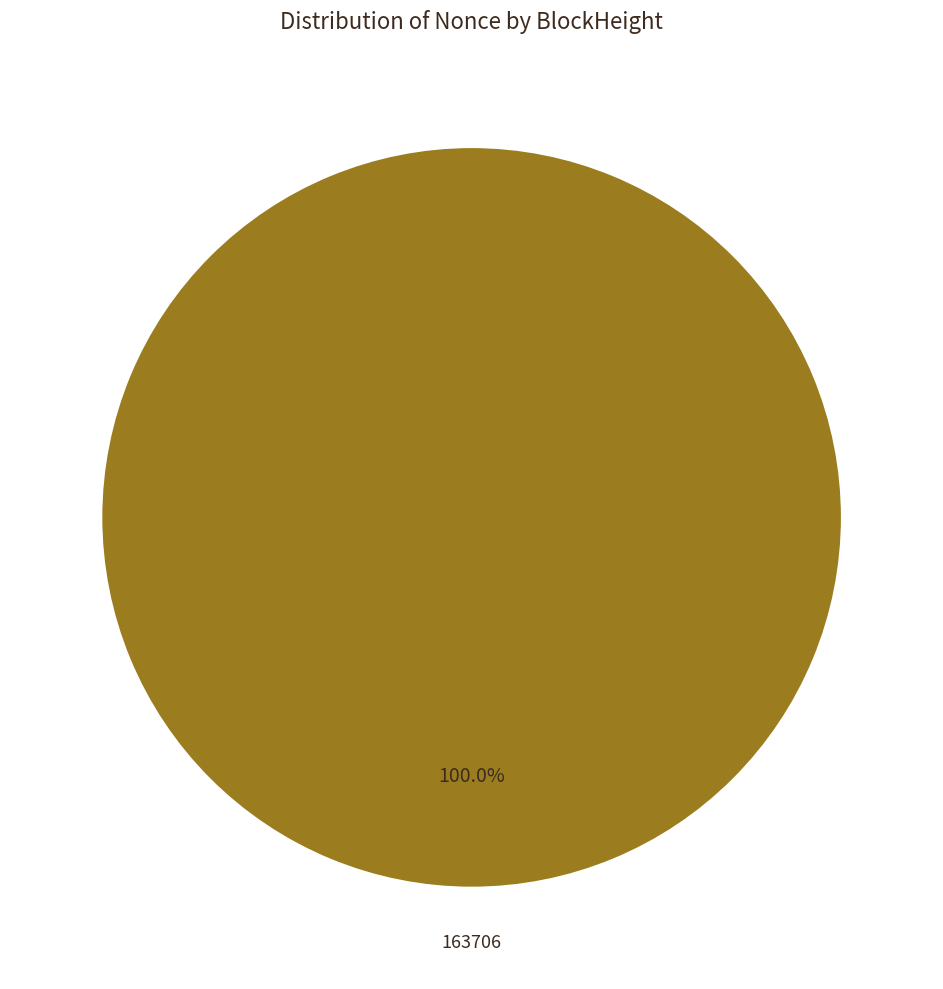

Is there a majority slice in this chart?

Yes